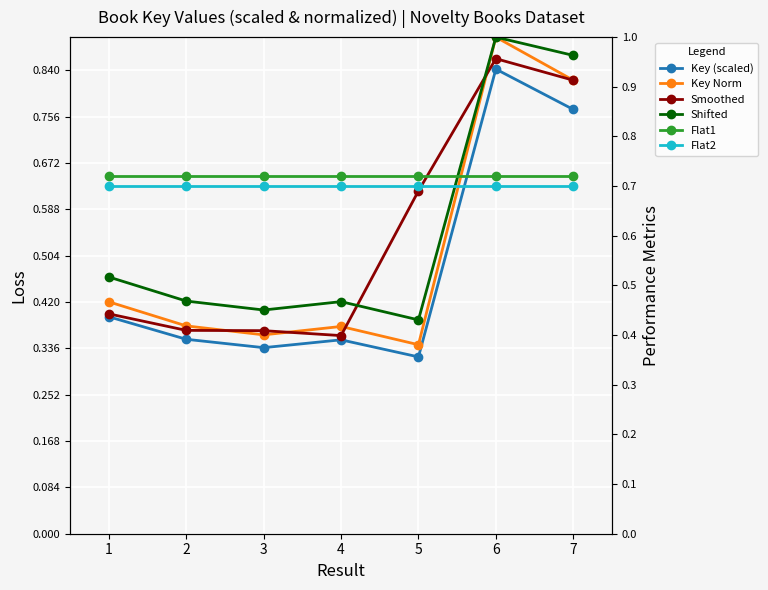

How many series are shown in this chart?

6